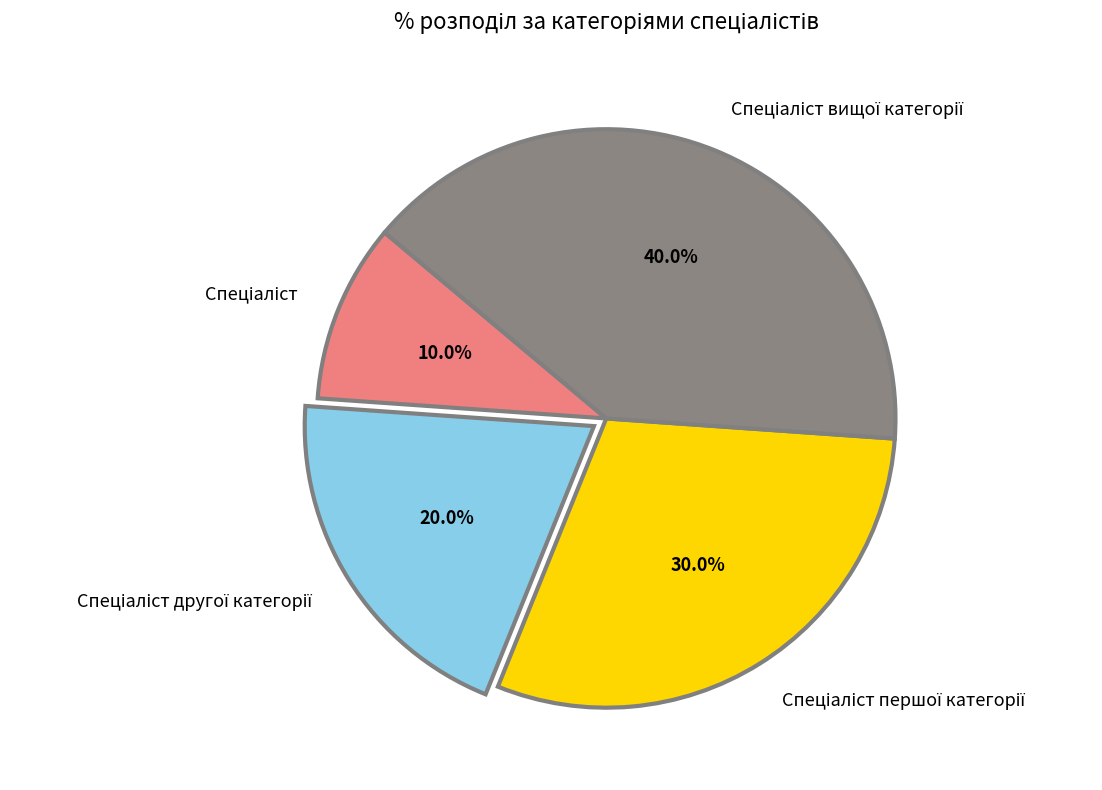

Is there any slice that represents more than half of the pie?

No